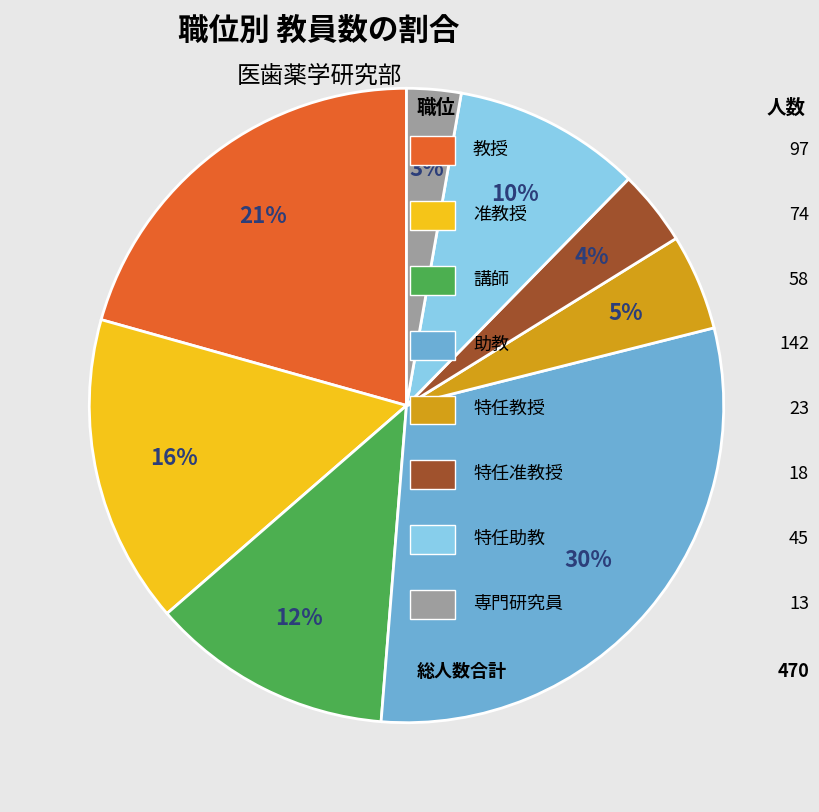

To the nearest percent, what is the average slice percentage?

12%